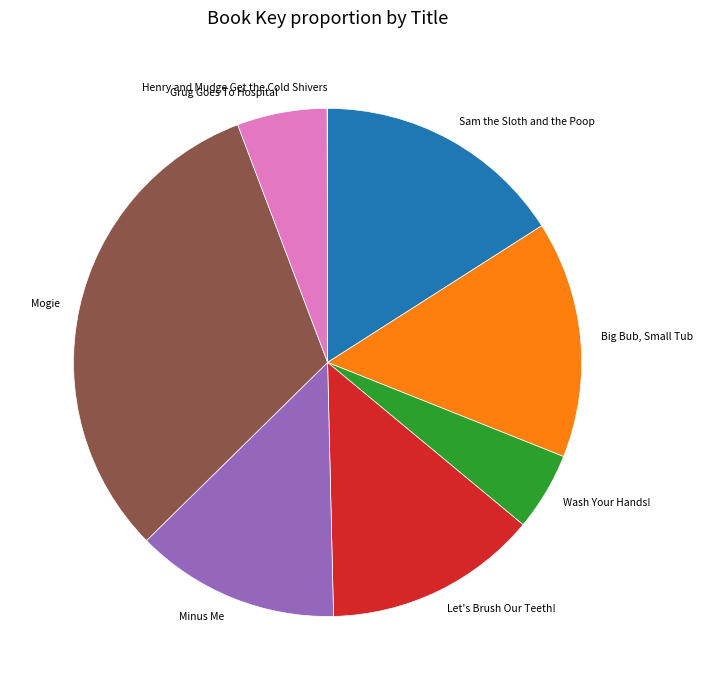

The Let's Brush Our Teeth! slice represents 14% of the pie. True or false?

True